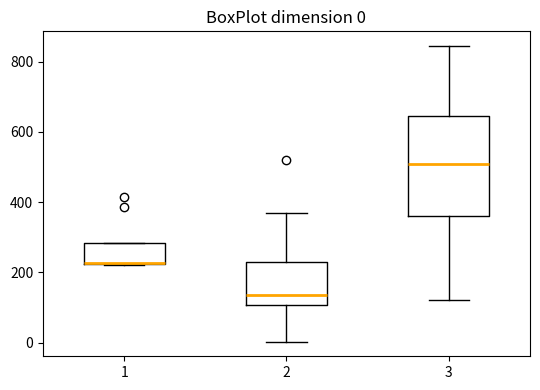

Which box is the tallest, from its lower edge to its upper edge?

3